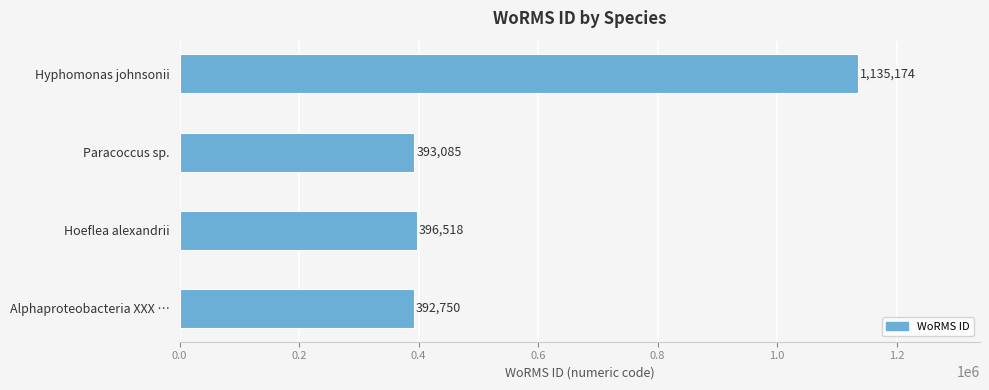

Is it true that the value at Paracoccus sp. is 81441?

False